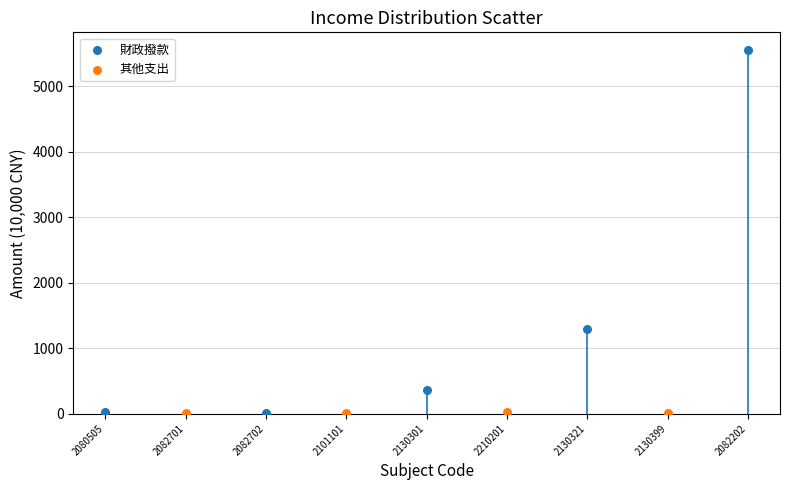

Which series contains the highest Y value?

財政撥款